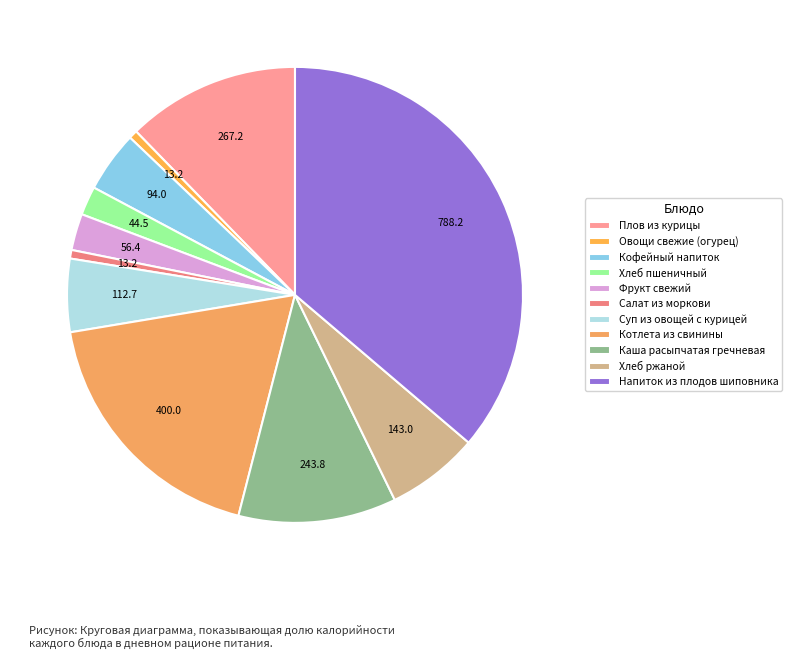

The Овощи свежие (огурец) slice represents 1% of the pie. True or false?

True